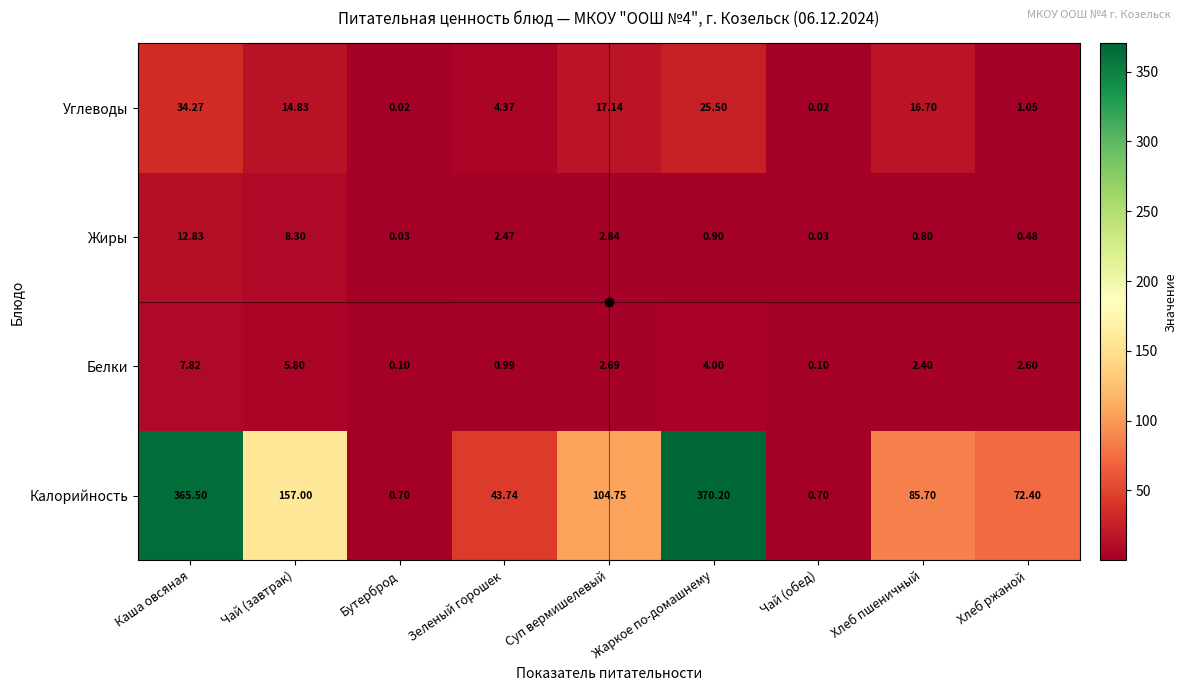

What is the difference between the highest and lowest values at Чай (завтрак)?

151.2